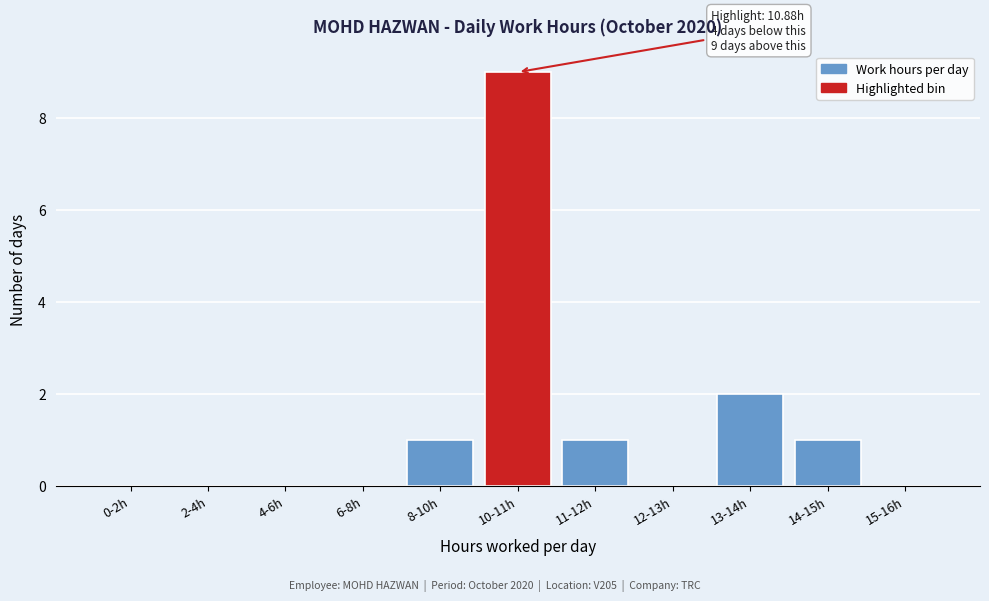

Reading left to right, transcribe all the data shown in this chart.

0-2h=0	2-4h=0	4-6h=0	6-8h=0	8-10h=1	10-11h=9	11-12h=1	12-13h=0	13-14h=2	14-15h=1	15-16h=0